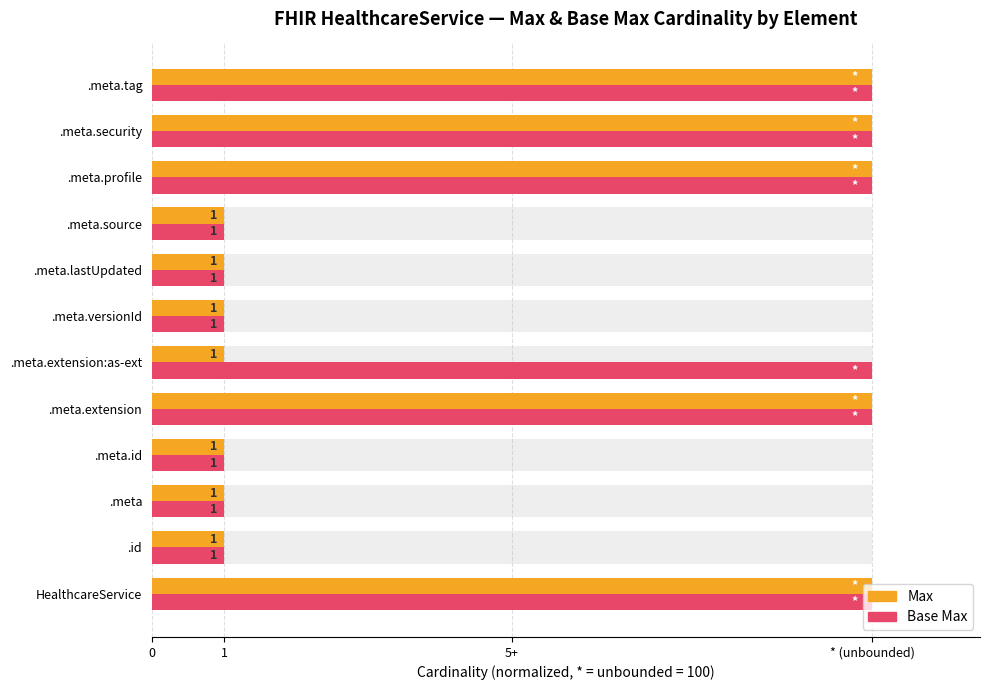

How many categories are shown in the chart?

12